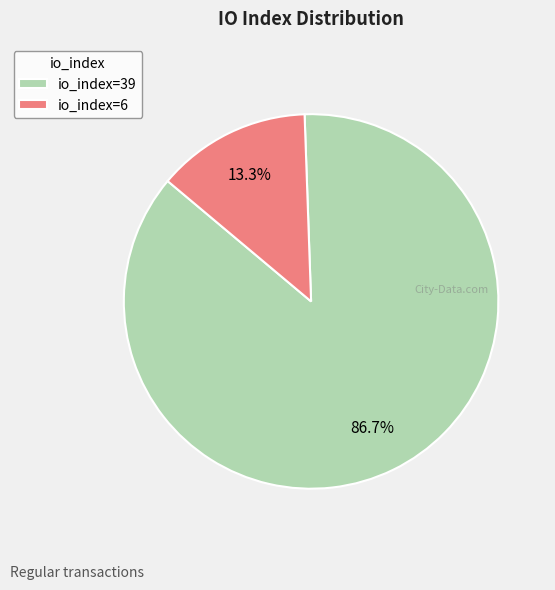

Is it true that io_index=39 is 87% of the pie?

True